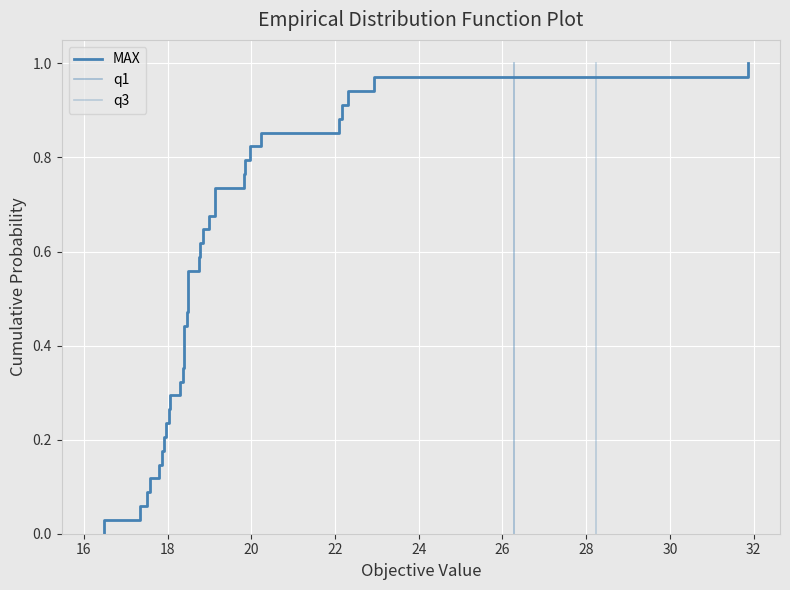

Which series changed the most between 12 and 28?

MAX